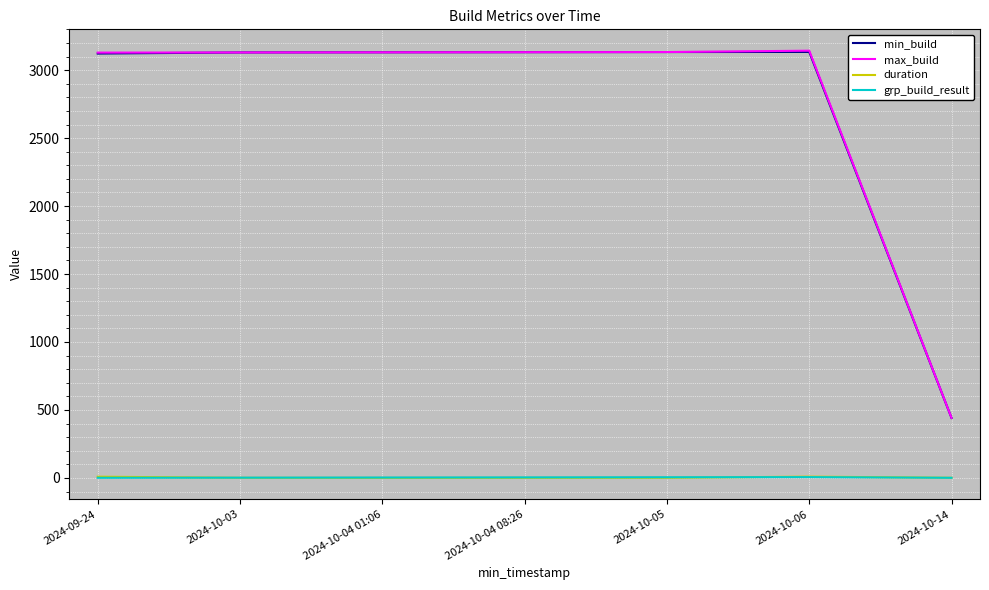

True or false: grp_build_result has more than 0 interior local peaks.

True